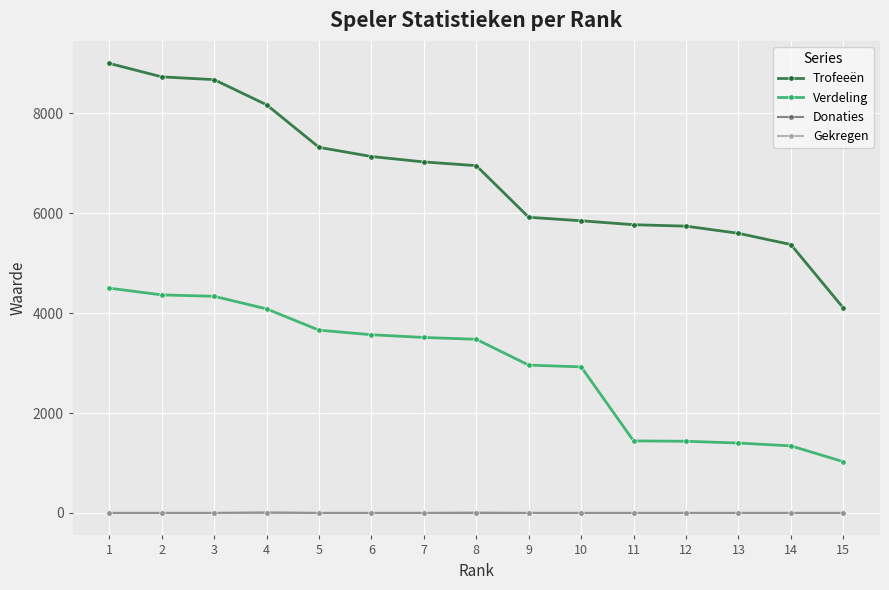

Which series has the widest spread of values?

Trofeeën